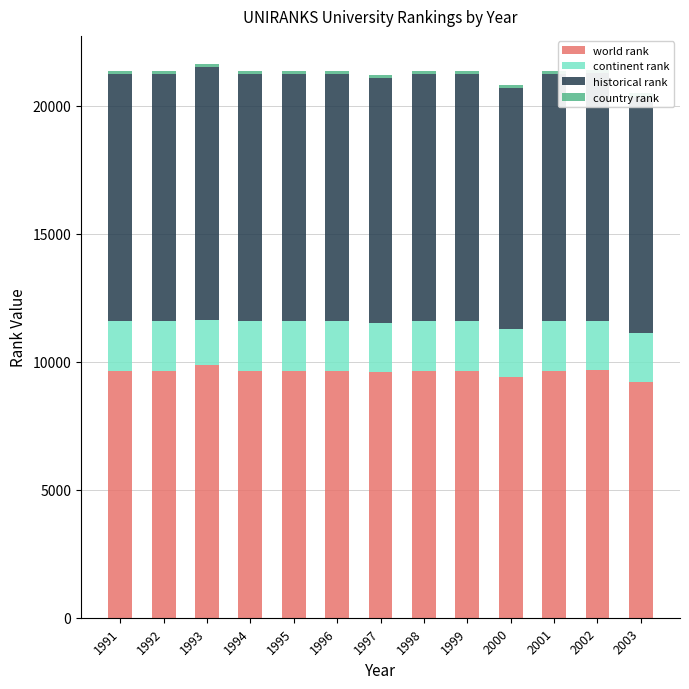

Which category has the highest value in the world rank series?

1993